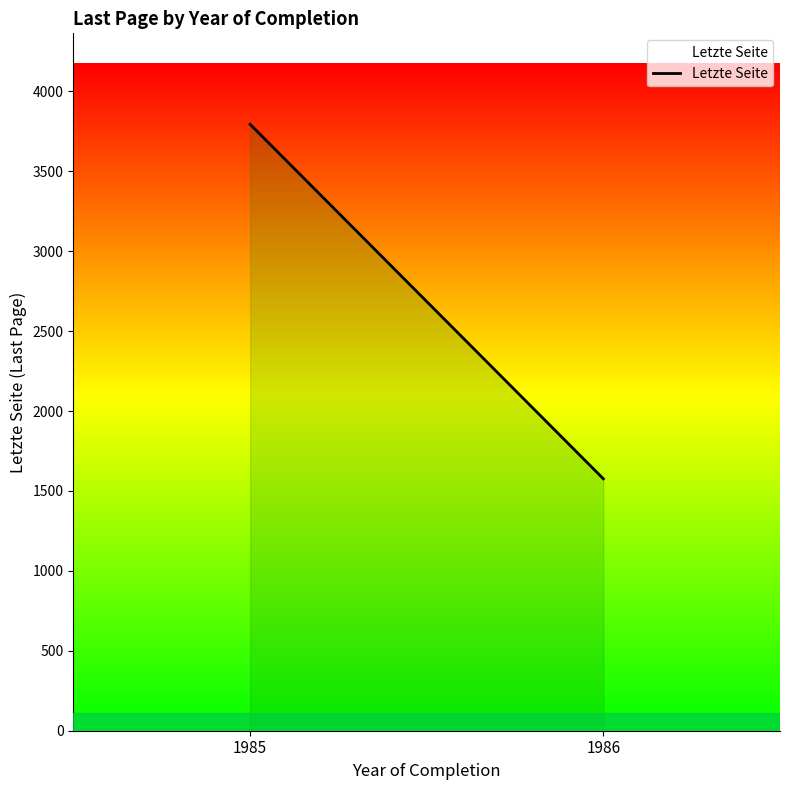

Which label corresponds to the smallest value in the chart?

1986